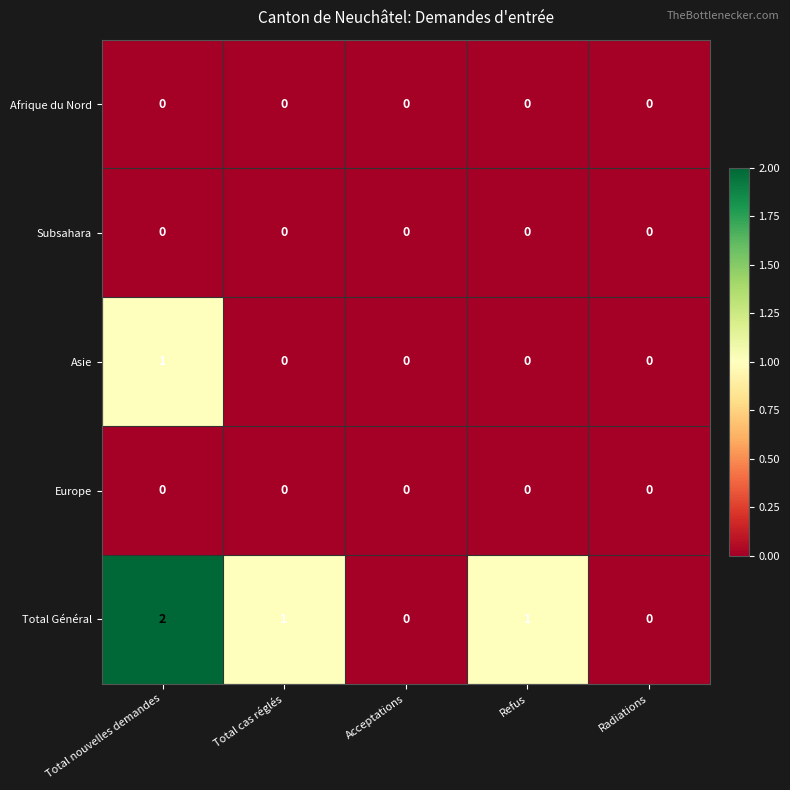

Count the Total Général values in the range 0 to 1.

4